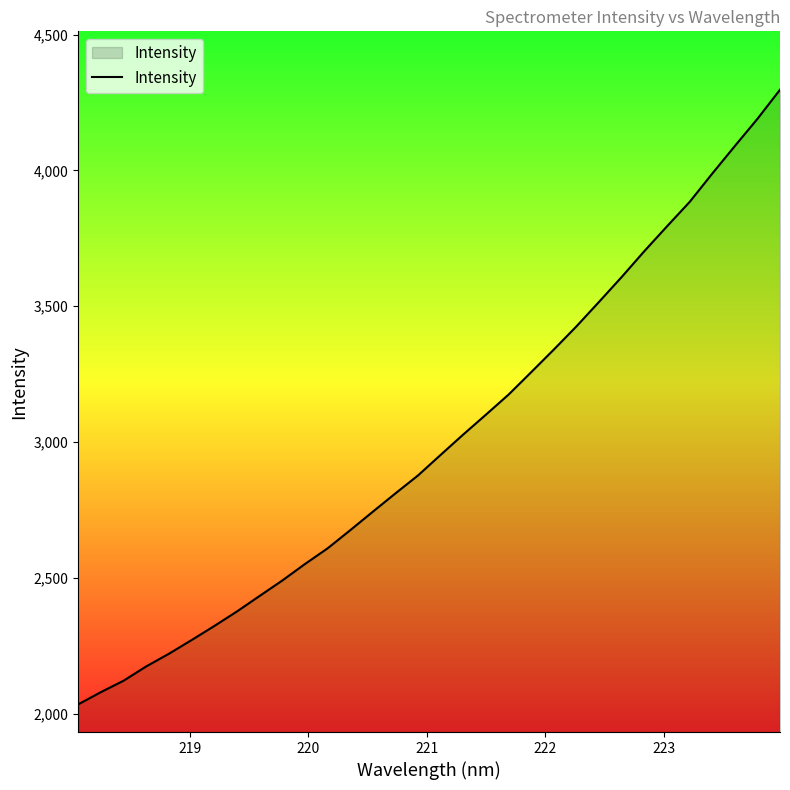

What is the difference between the maximum and minimum values?

2262.3